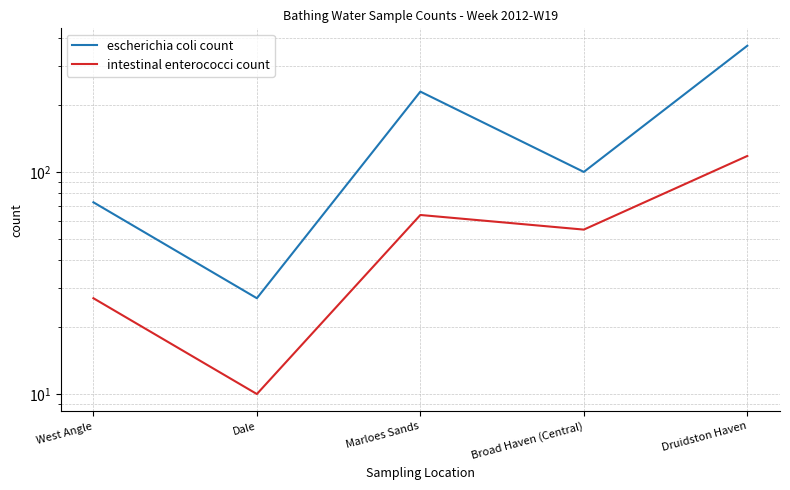

Which series has the largest range (max minus min)?

escherichia coli count